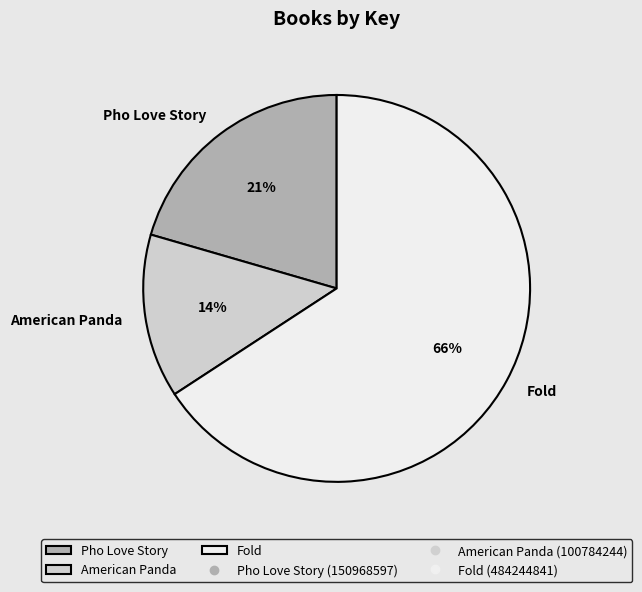

Rank the categories by value from highest to lowest.

Fold, Pho Love Story, American Panda